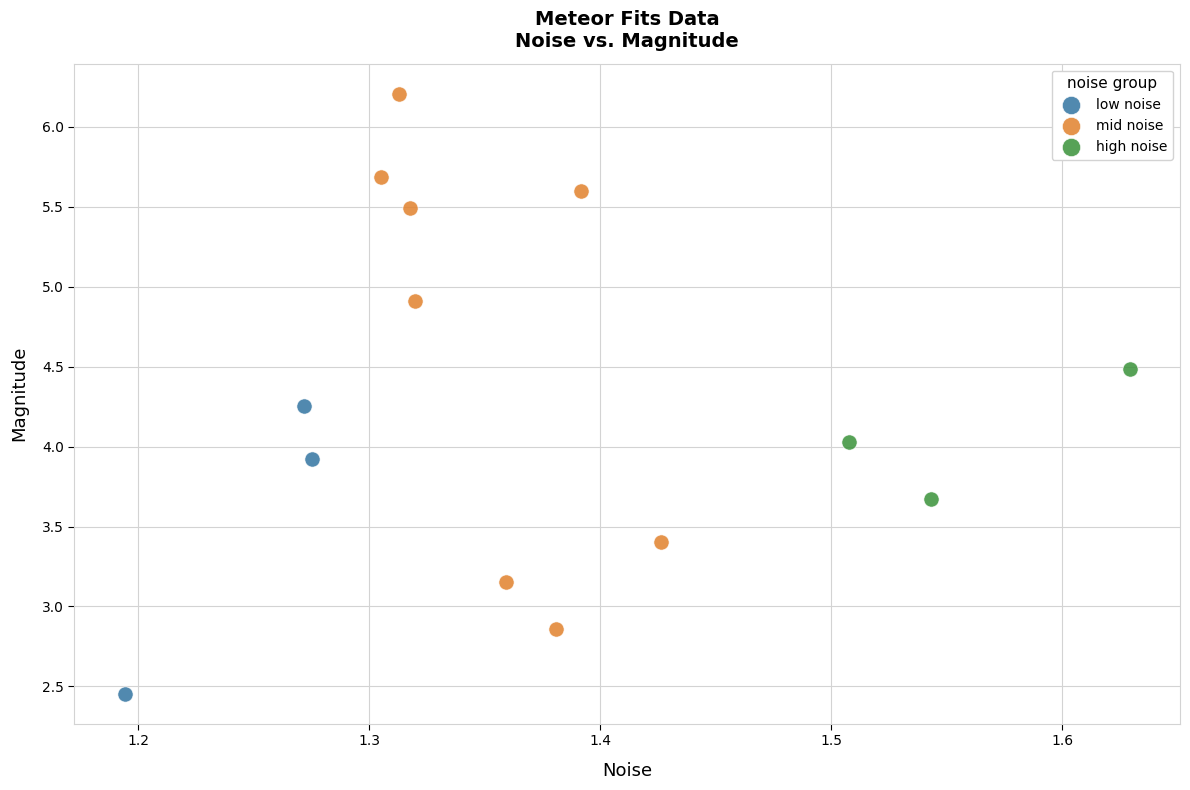

Which series reaches the minimum Y coordinate?

low noise